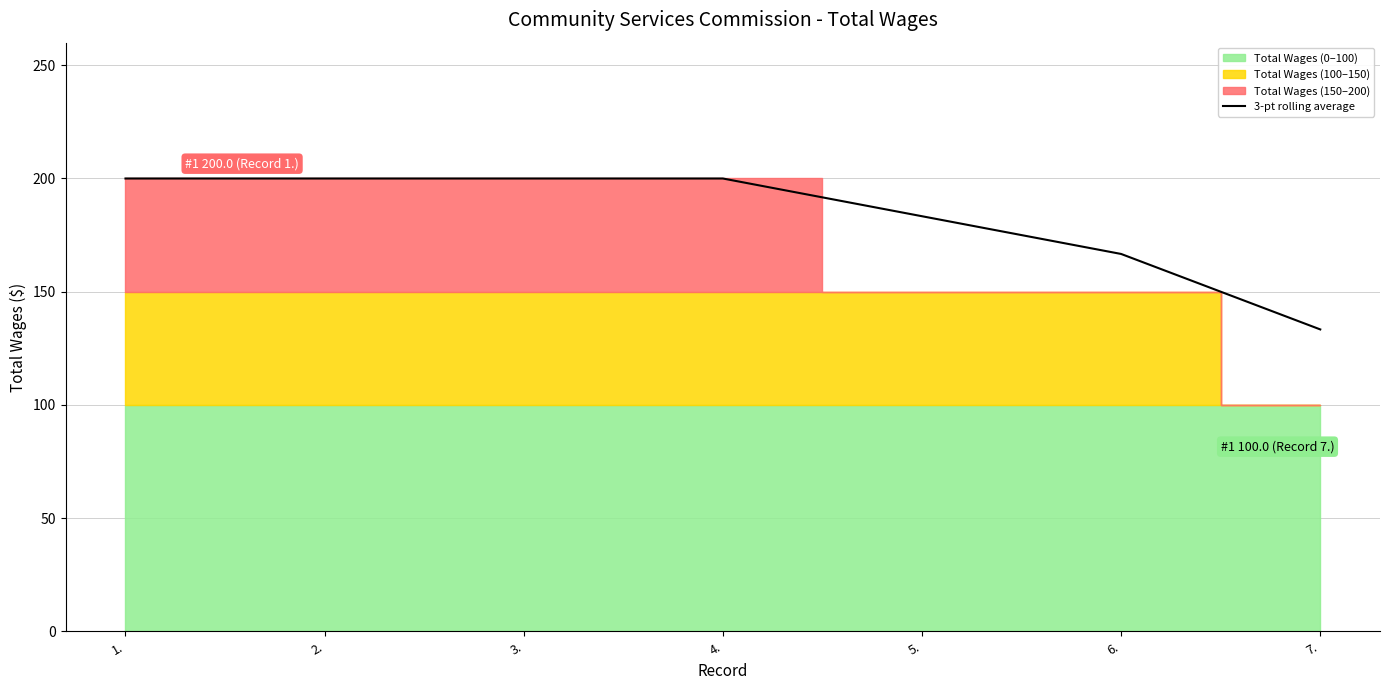

The value of 3-pt rolling average at 5. is 90.1. True or false?

False